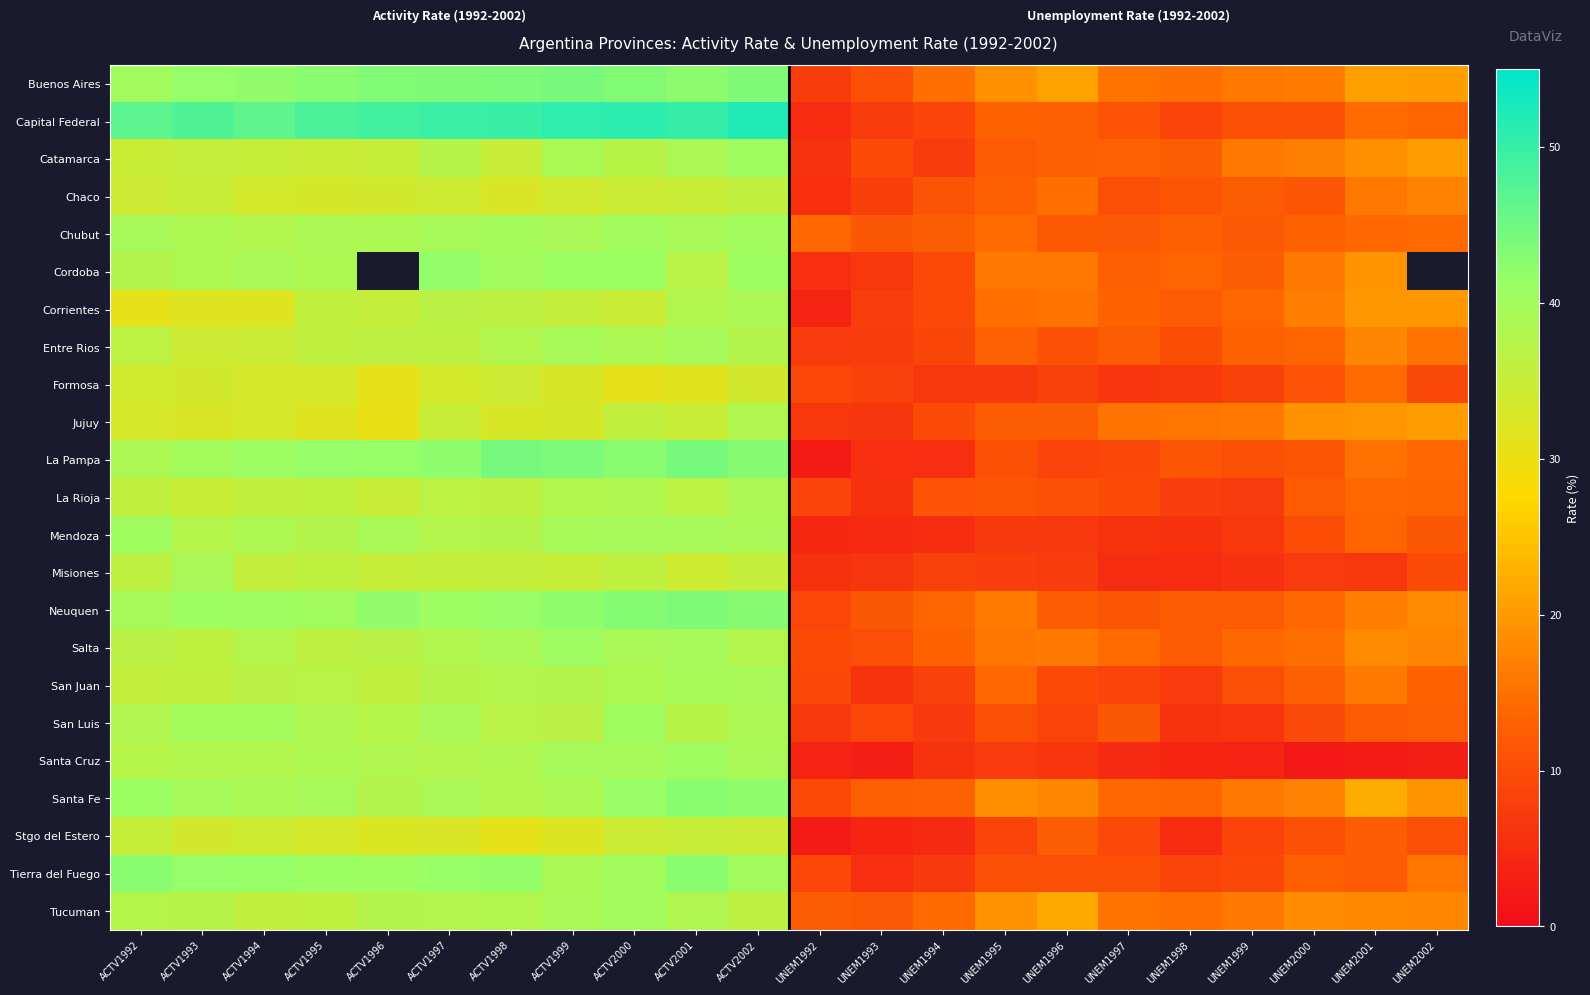

The value of Chubut at ACTV1998 is 20.5. True or false?

False